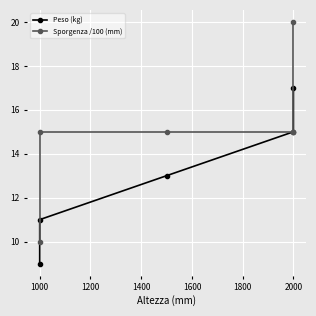

What is the average value of the Sporgenza /100 (mm) series?

15